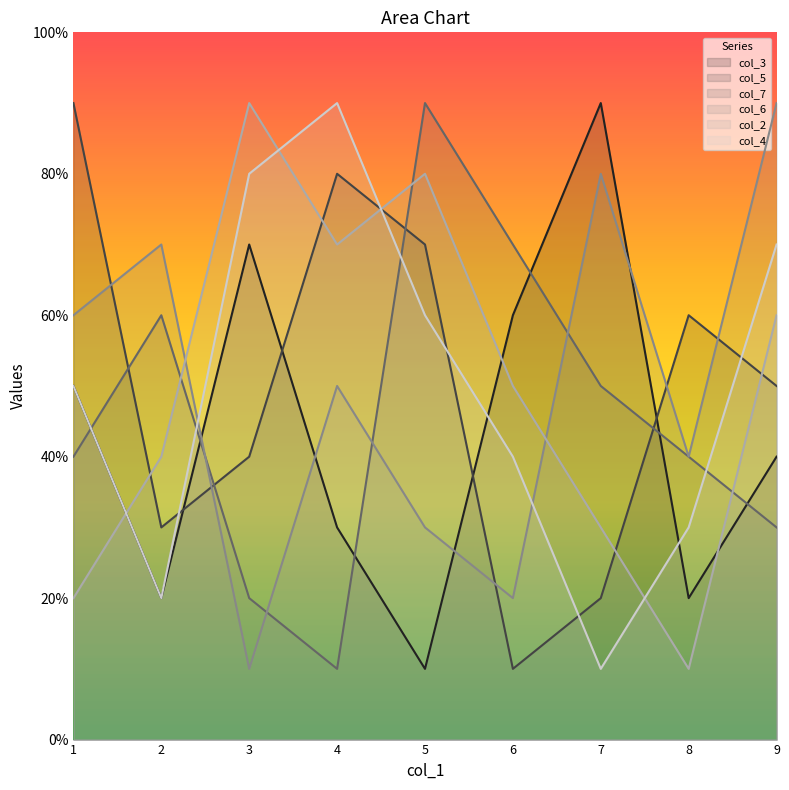

Which series has the largest range (max minus min)?

col_3